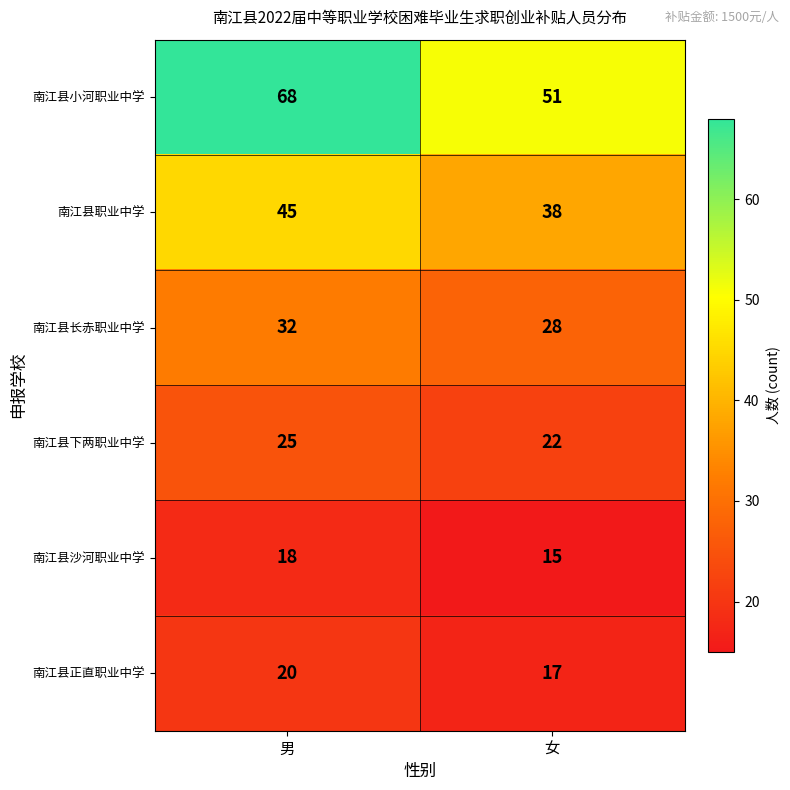

At which category is the sum across all series the highest?

男